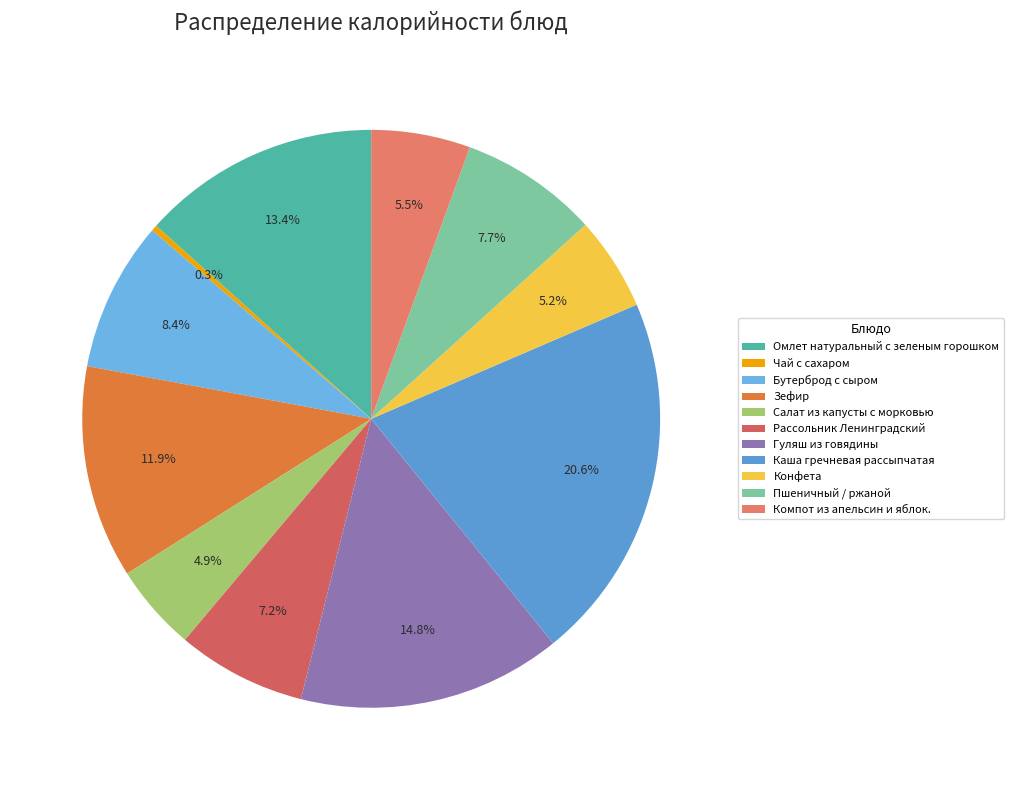

What is the smallest slice in the pie chart?

Чай с сахаром